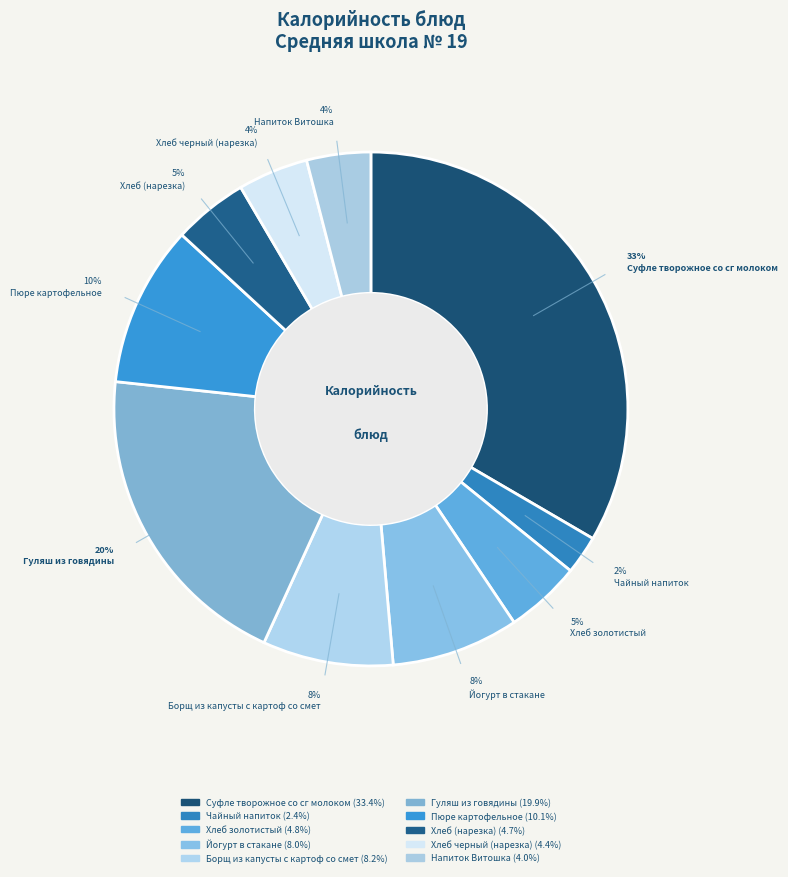

What percentage is NOT represented by Йогурт в стакане?

92.0%